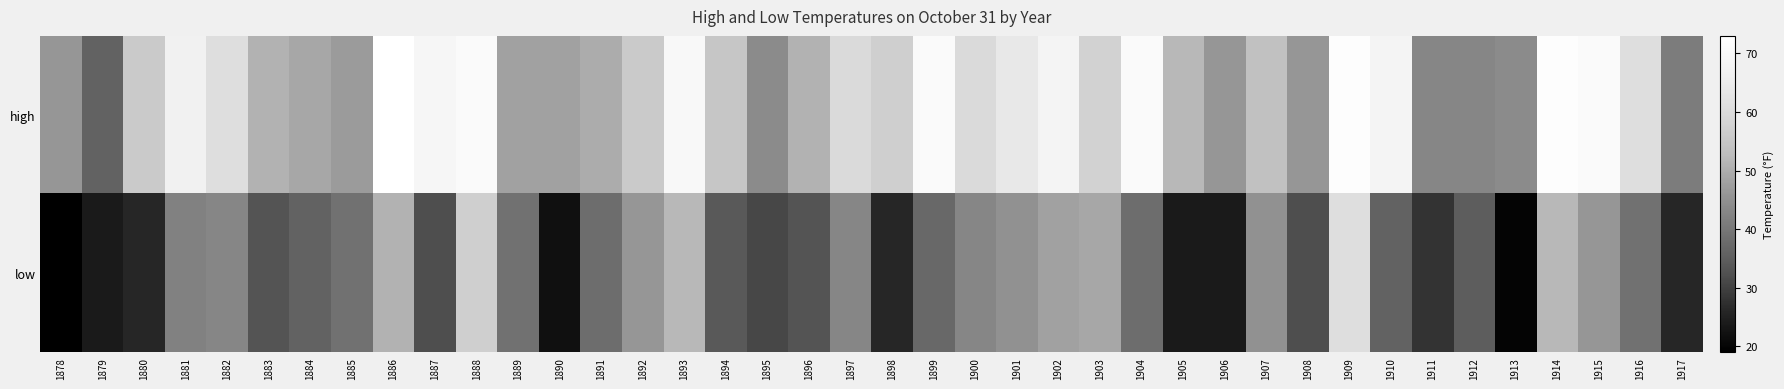

Rank the series by their maximum value, from lowest to highest.

low, high